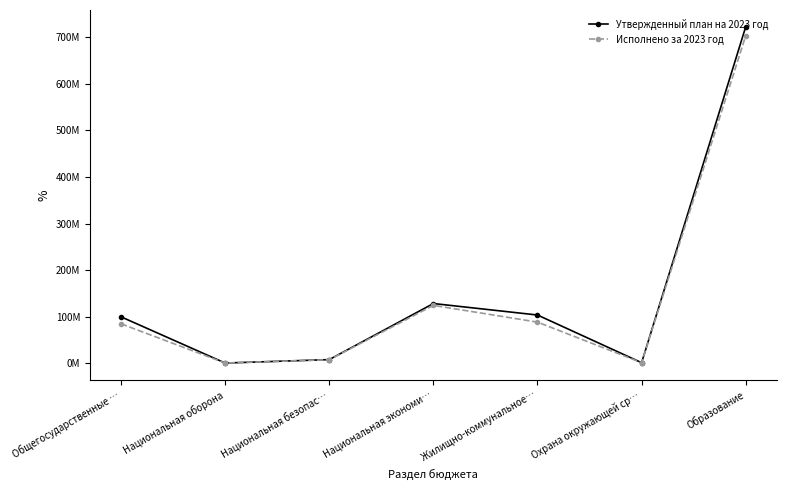

What is the greatest value displayed?

721889934.6